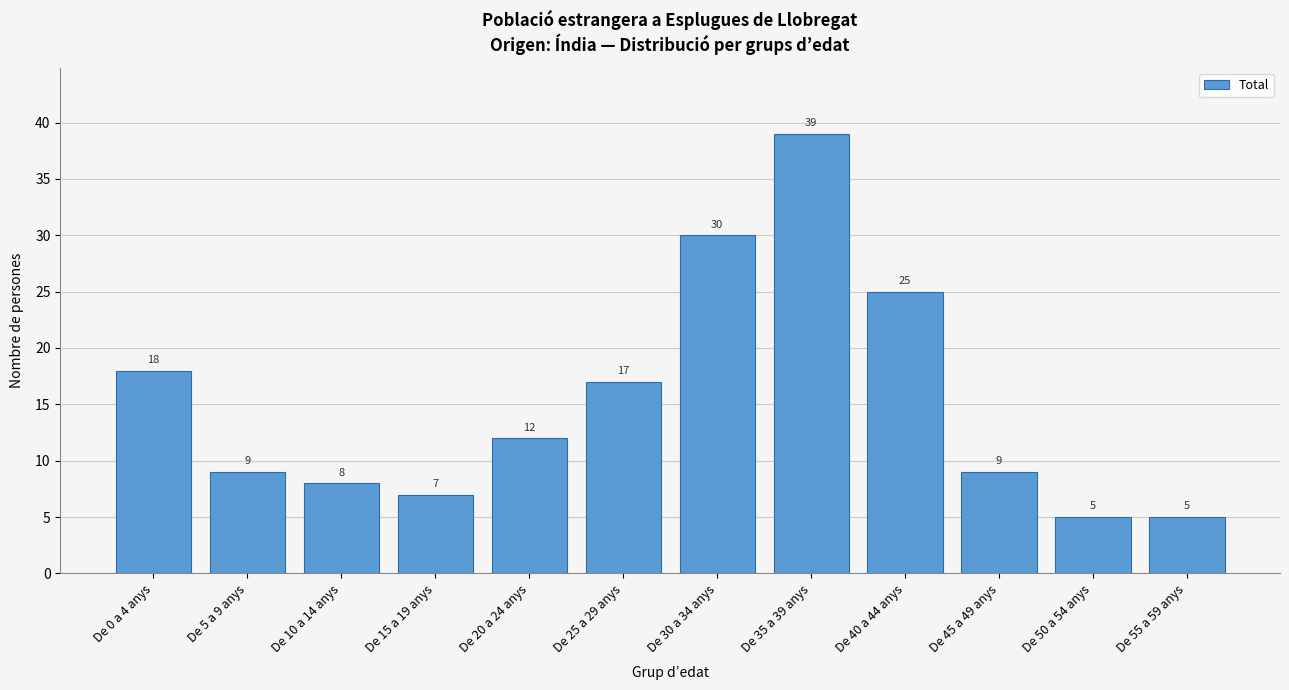

Reading left to right, what are all the values shown in this chart?

De 0 a 4 anys=18	De 5 a 9 anys=9	De 10 a 14 anys=8	De 15 a 19 anys=7	De 20 a 24 anys=12	De 25 a 29 anys=17	De 30 a 34 anys=30	De 35 a 39 anys=39	De 40 a 44 anys=25	De 45 a 49 anys=9	De 50 a 54 anys=5	De 55 a 59 anys=5